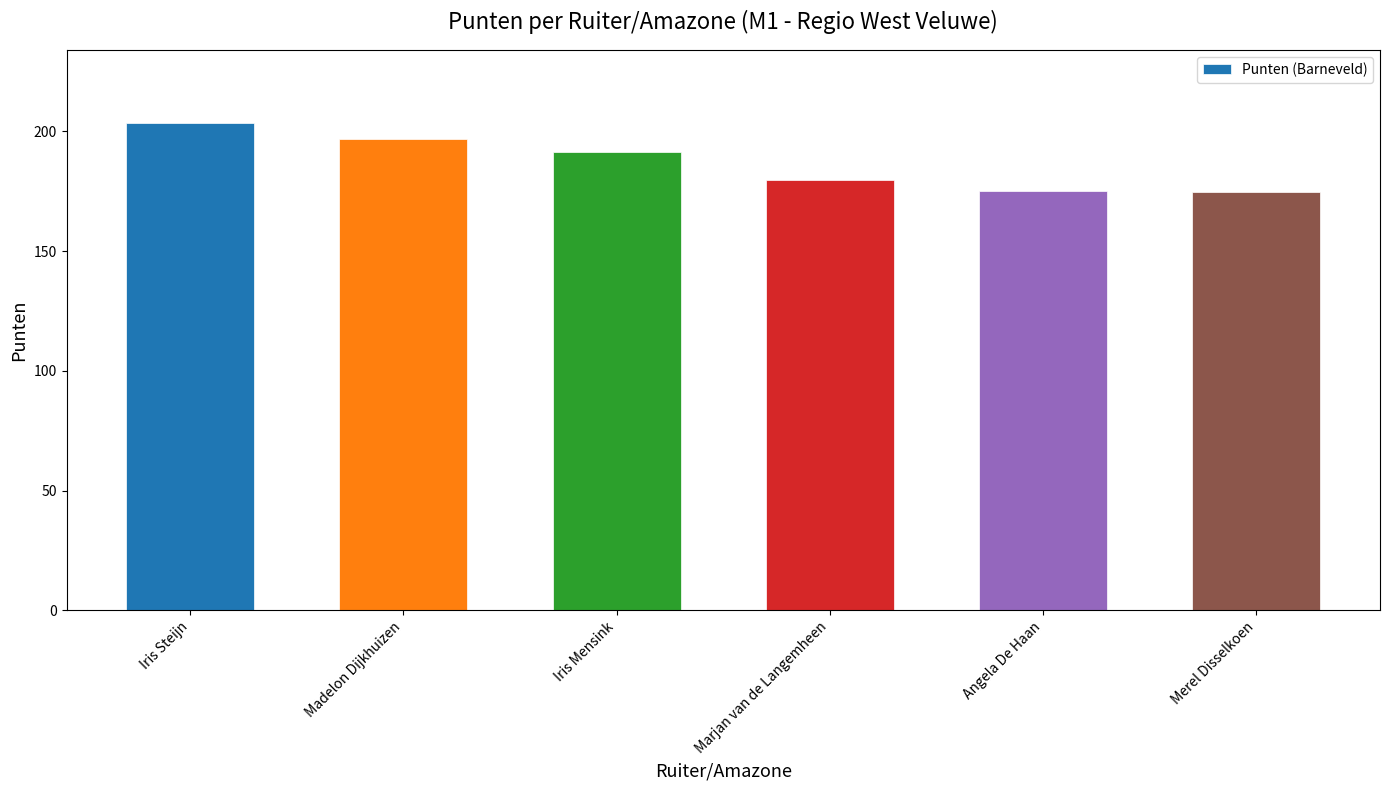

Count the number of values greater than 191.

3